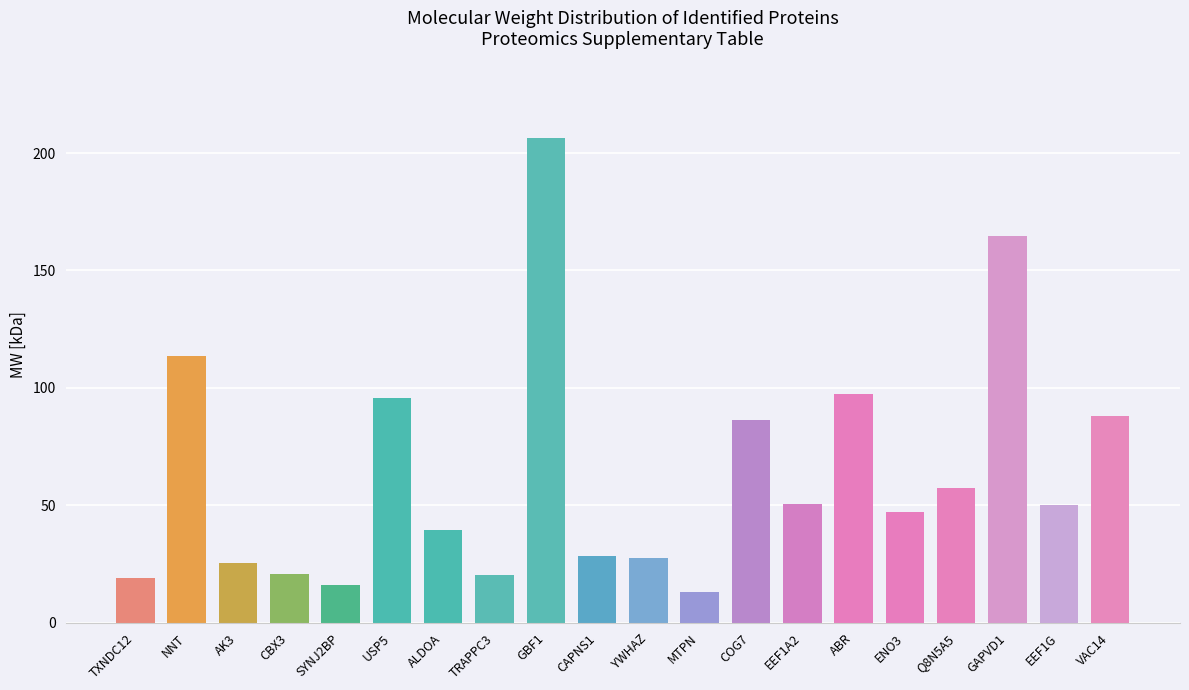

Where is the data nearest to the value 109?

NNT